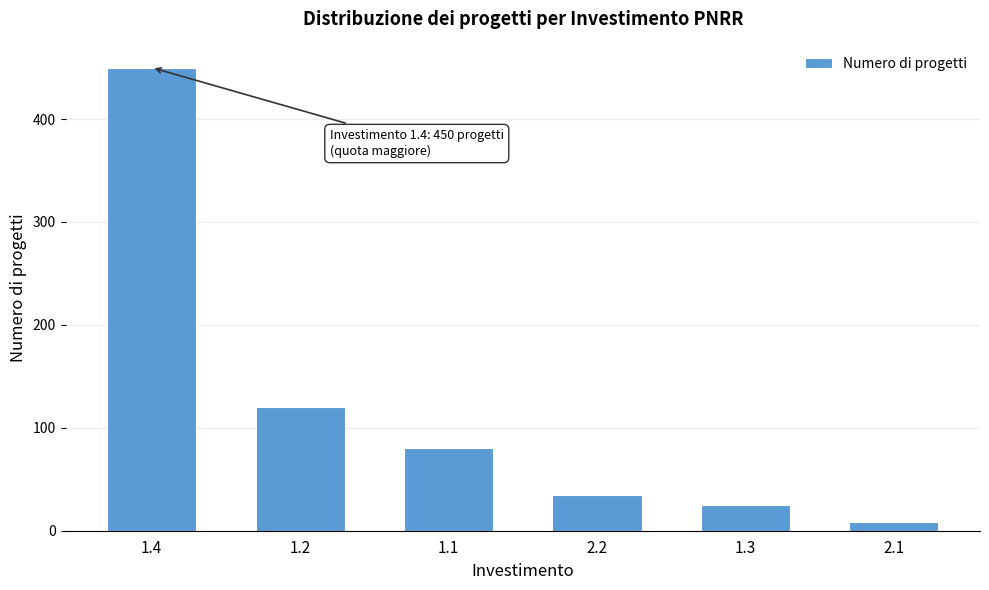

Reading right to left, transcribe all the data shown in this chart.

2.1=8	1.3=25	2.2=35	1.1=80	1.2=120	1.4=450